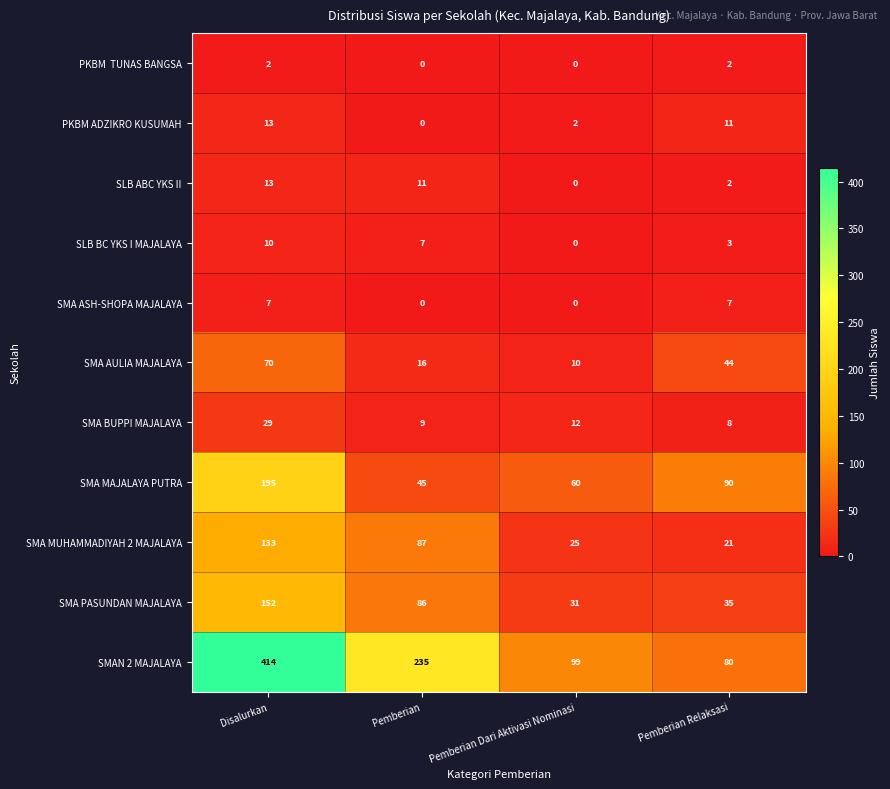

Between Disalurkan and Pemberian Relaksasi, which series saw the biggest shift?

SMAN 2 MAJALAYA